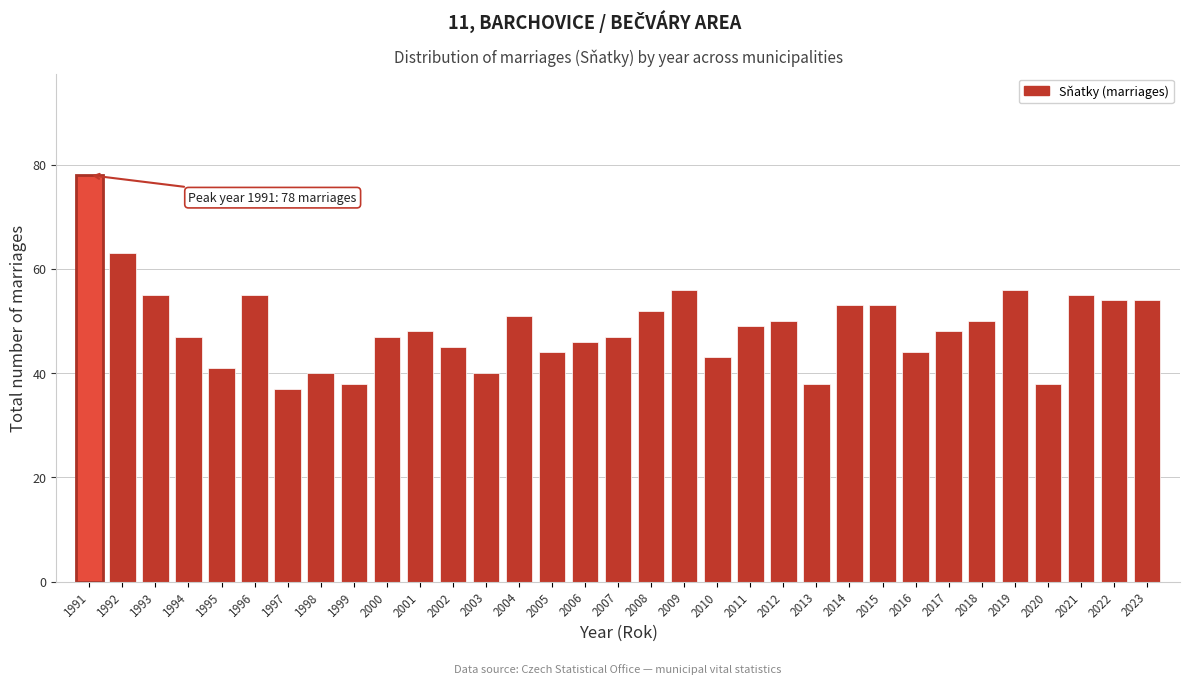

What is the smallest value displayed?

37